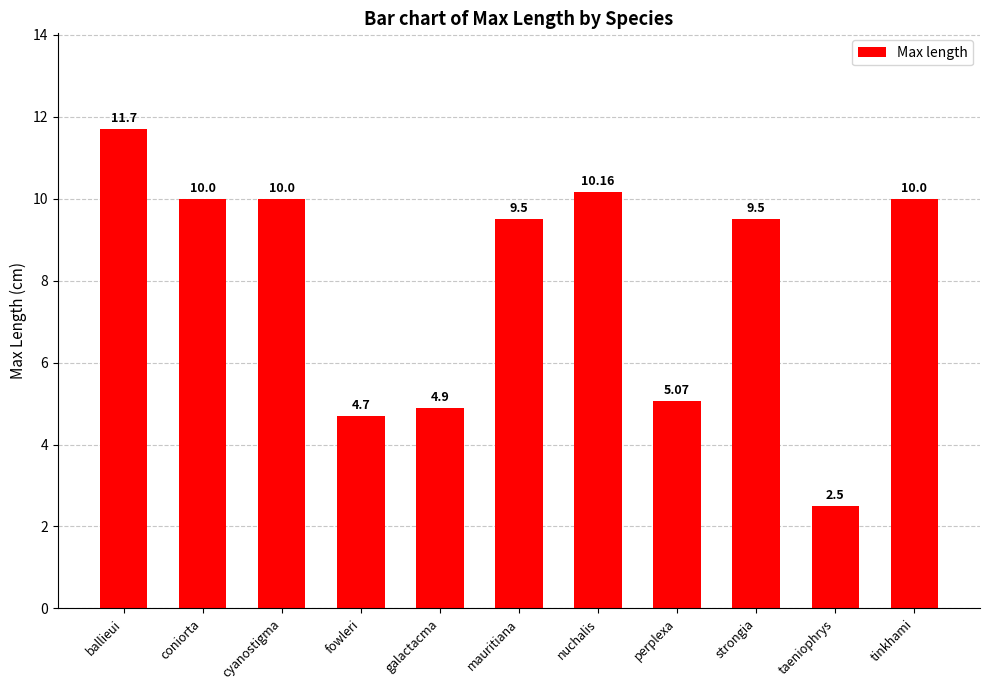

Which label corresponds to the smallest value in the chart?

taeniophrys